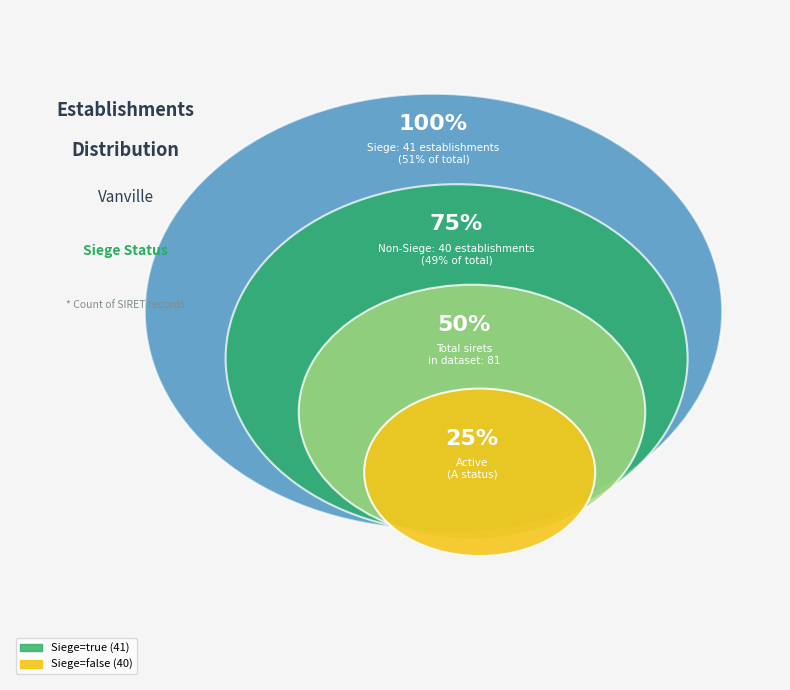

How many segments does this pie chart have?

2